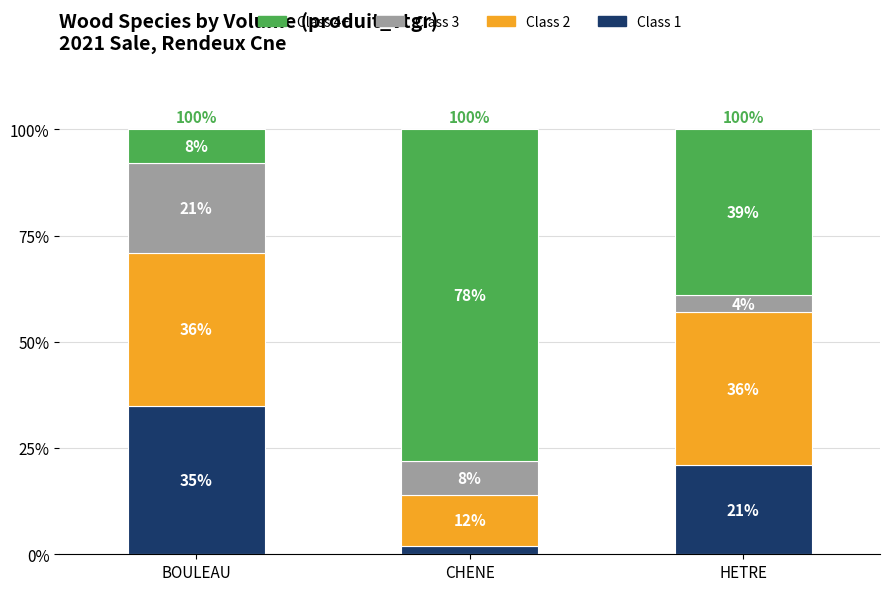

What is the highest value of the Class 1 series?

35